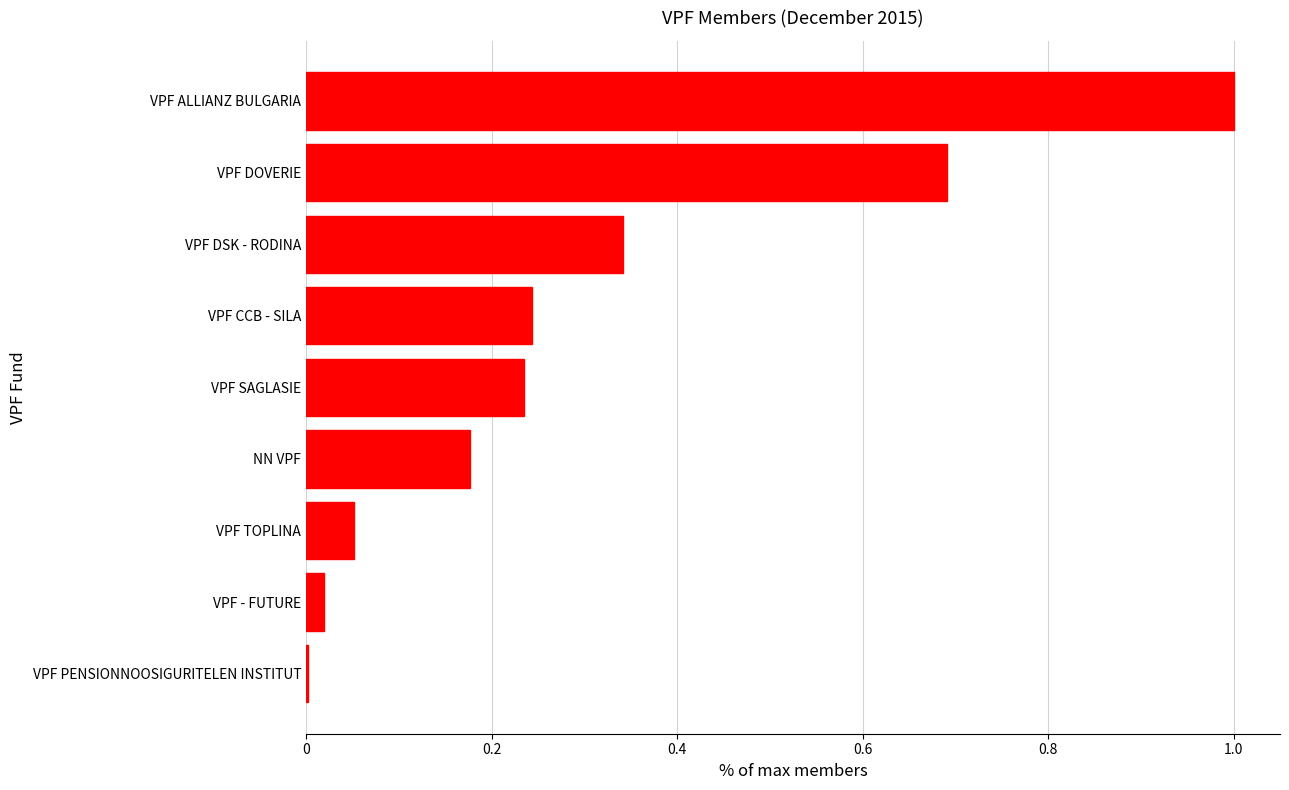

What is the approximate value at VPF ALLIANZ BULGARIA?

1.0